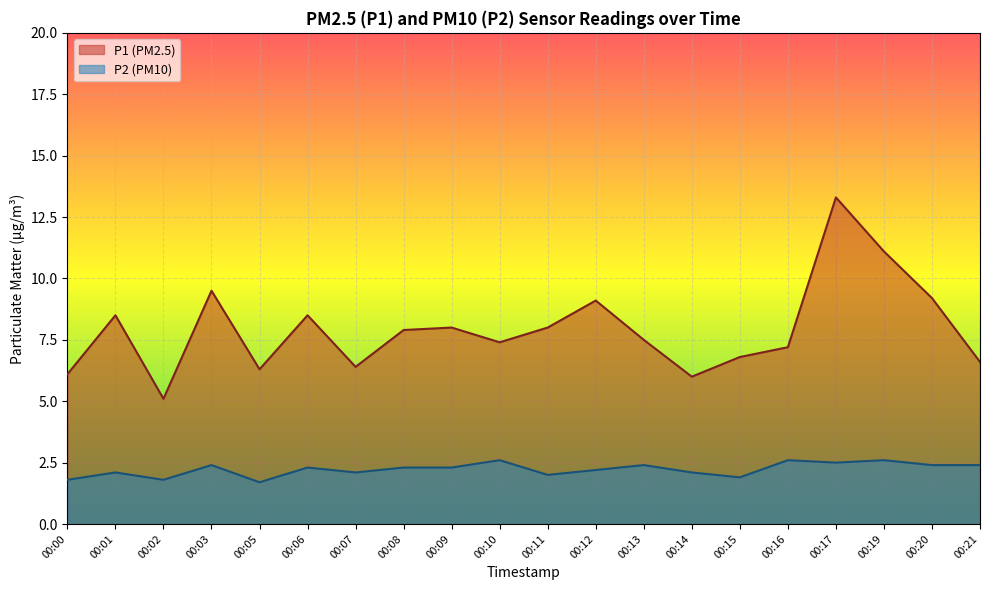

What is the sum of all P2 values?

44.5